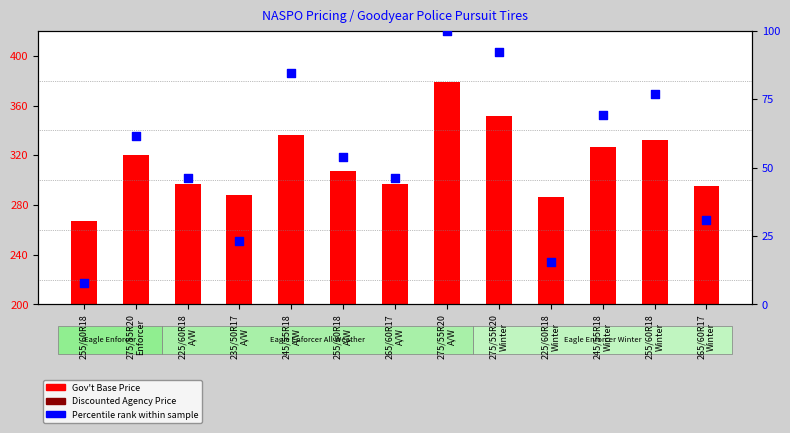

Which series reaches the minimum Y coordinate?

Discounted Agency Price